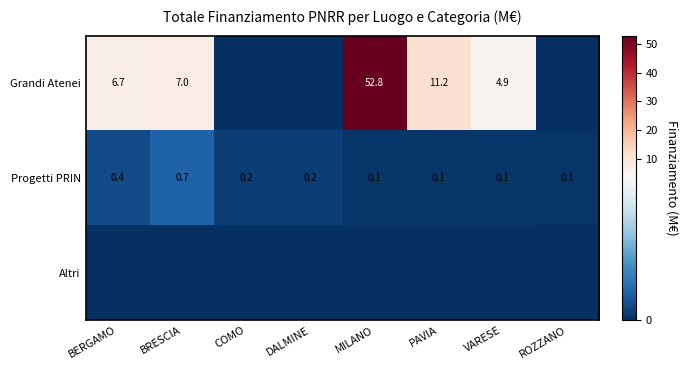

The Grandi Atenei series shows 3.6 at BRESCIA. True or false?

False